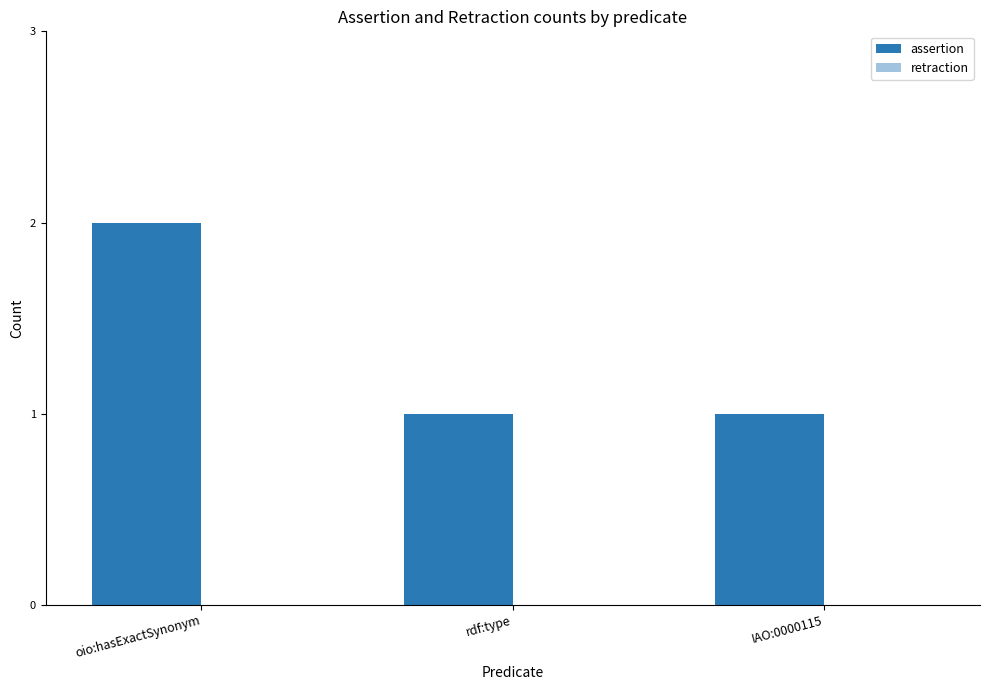

How many series are shown in this chart?

1